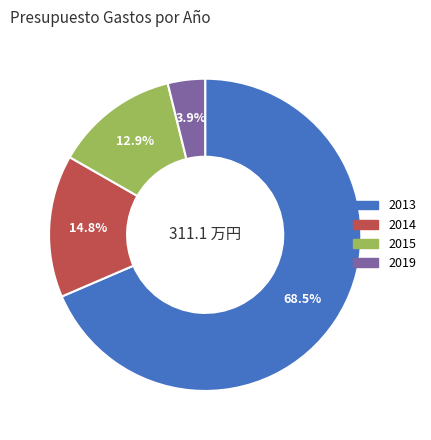

Which slice represents more than half of the pie?

2013